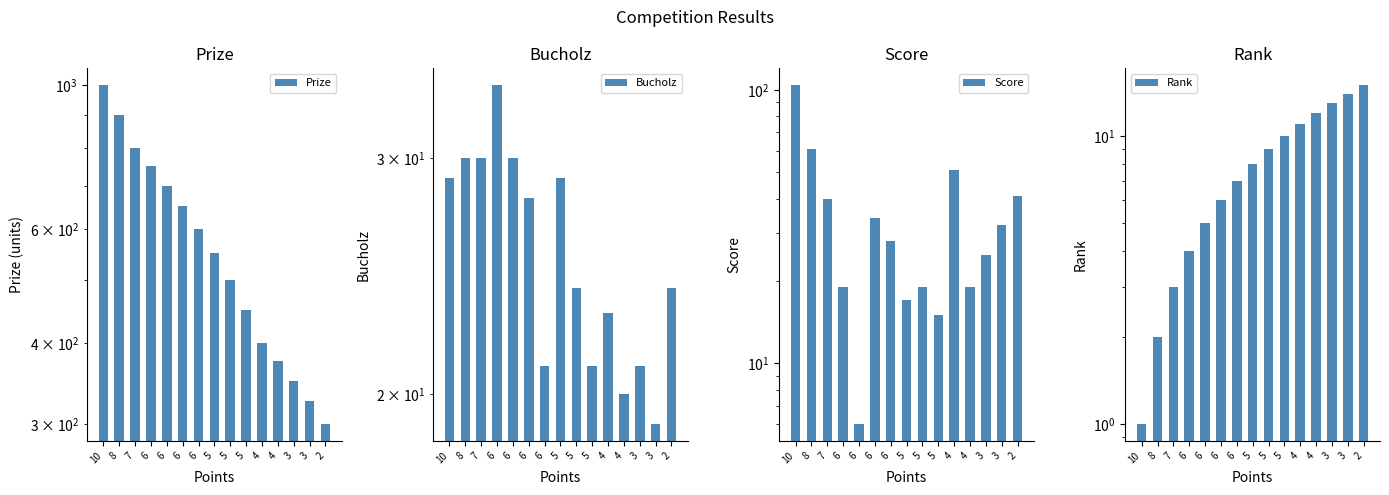

At which label is Score closest to 55?

4